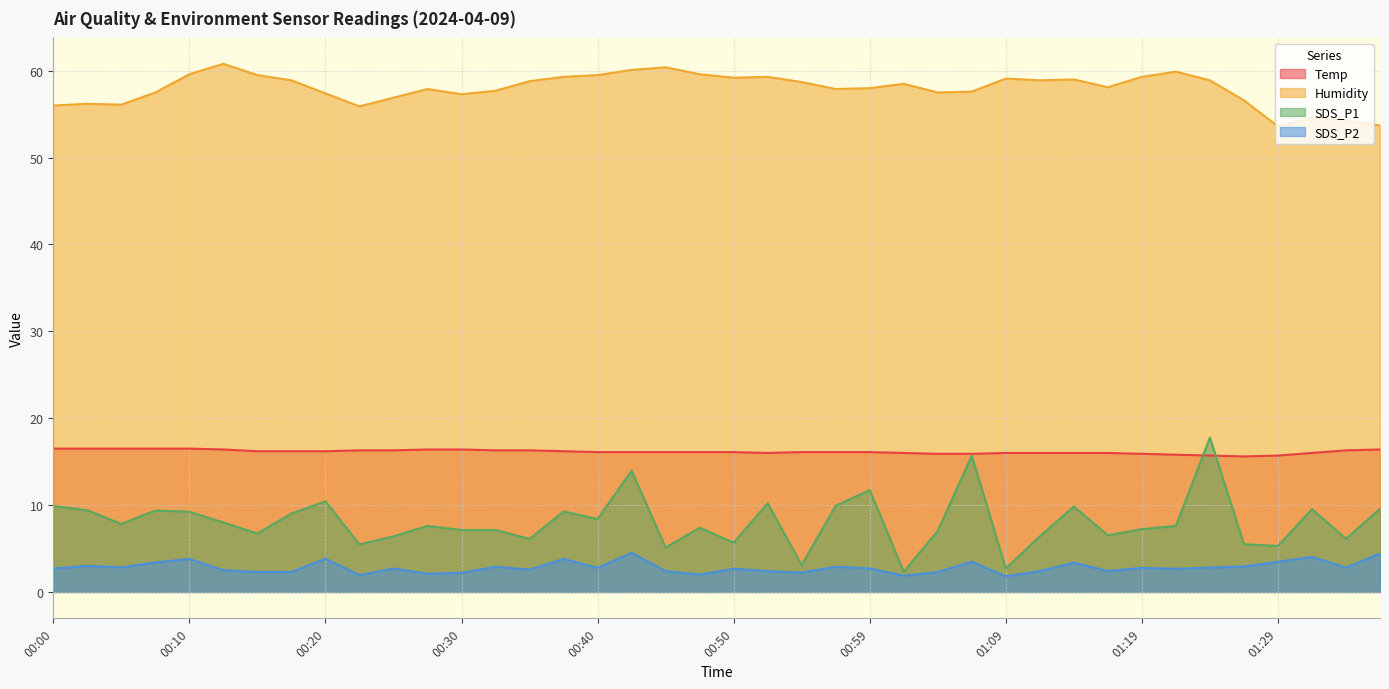

True or false: Temp and Humidity intersect in this chart.

False